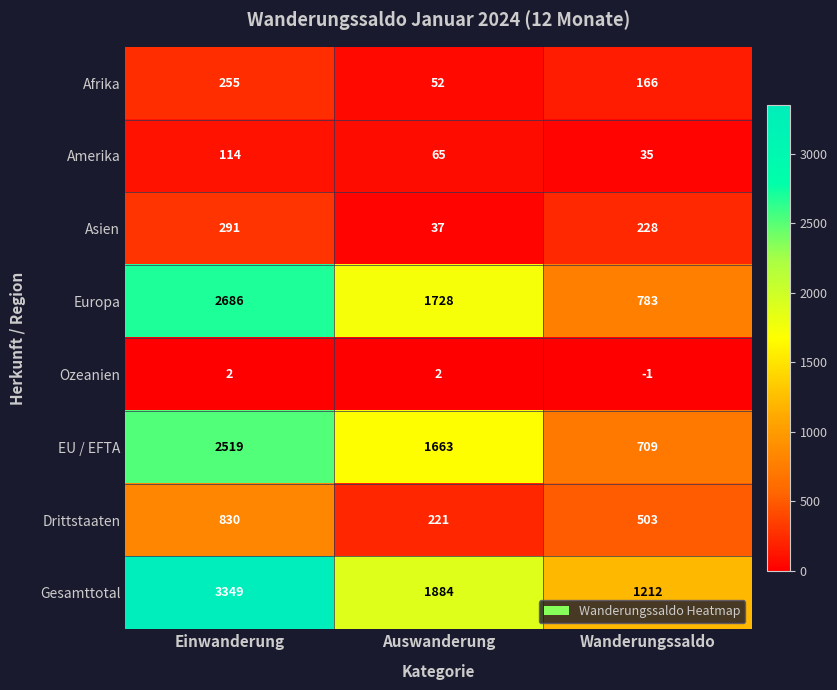

Is the value of Ozeanien at Einwanderung greater than the value of Europa at Einwanderung?

No